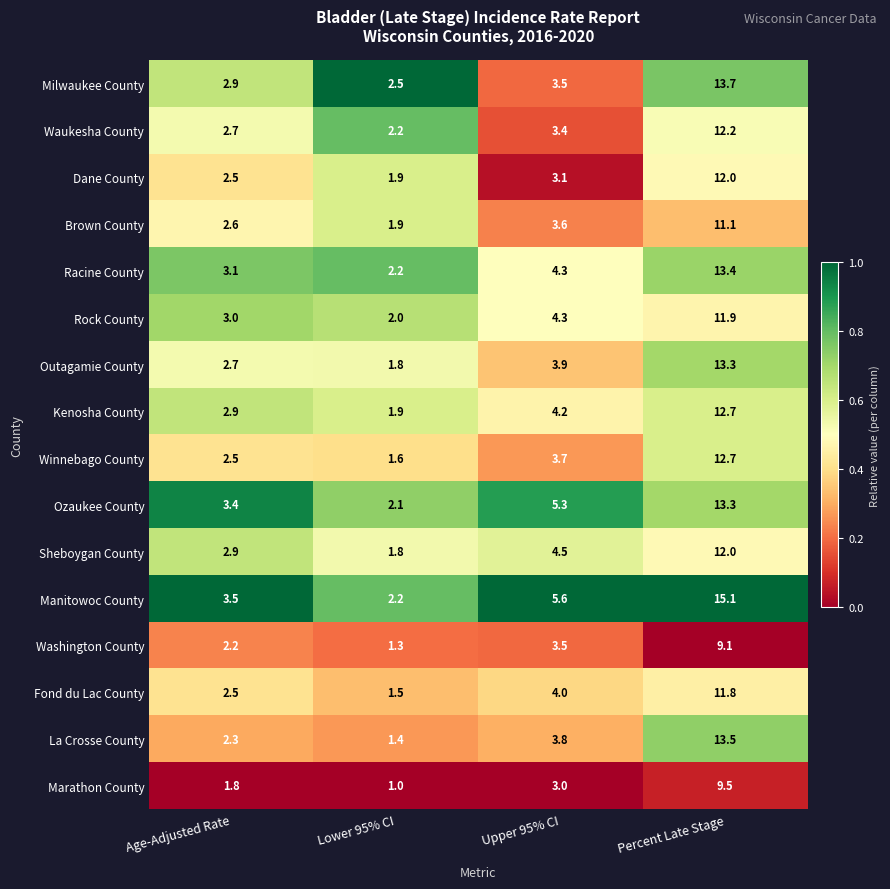

What is the lowest value of the Washington County series?

1.3